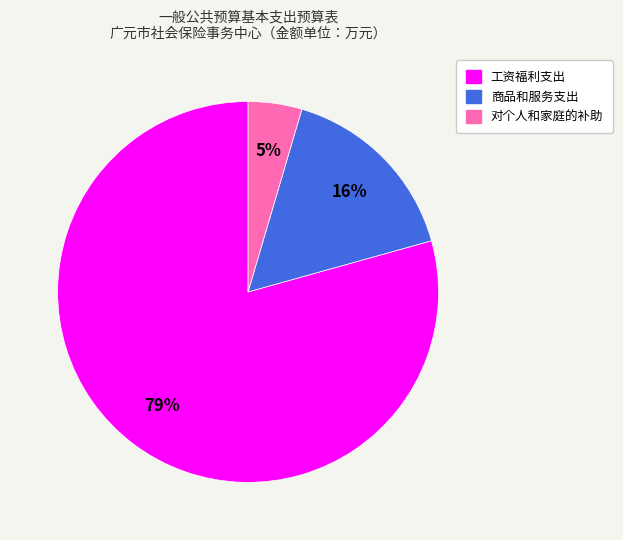

Approximately how many times larger is the value at 工资福利支出 compared to 商品和服务支出?

4.9